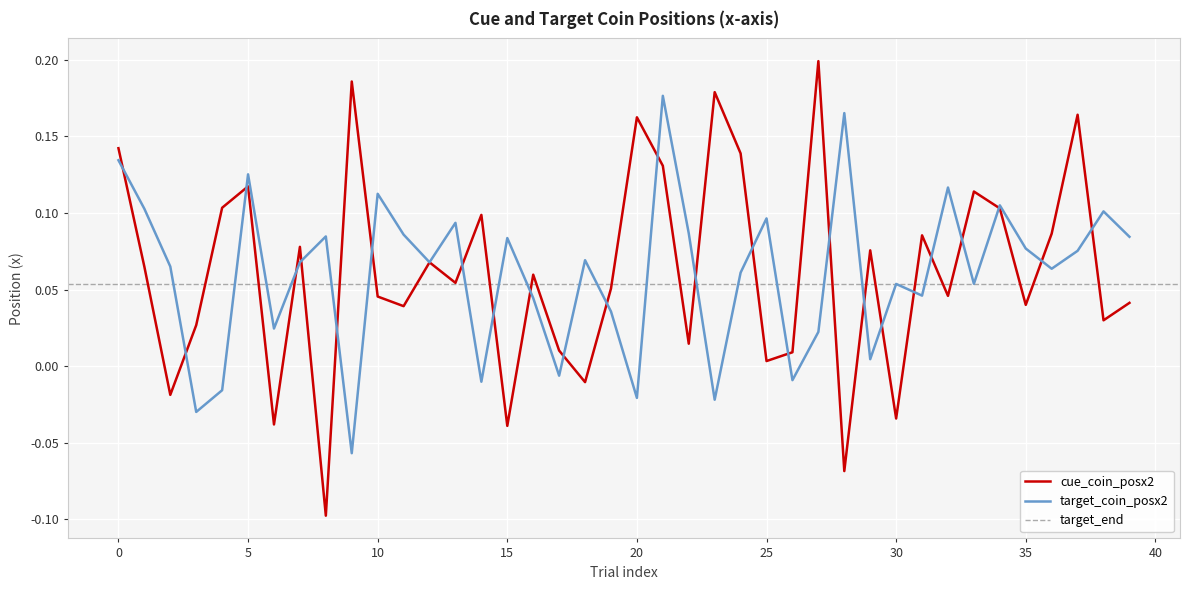

How many intersections are there between cue_coin_posx2 and target_coin_posx2?

25